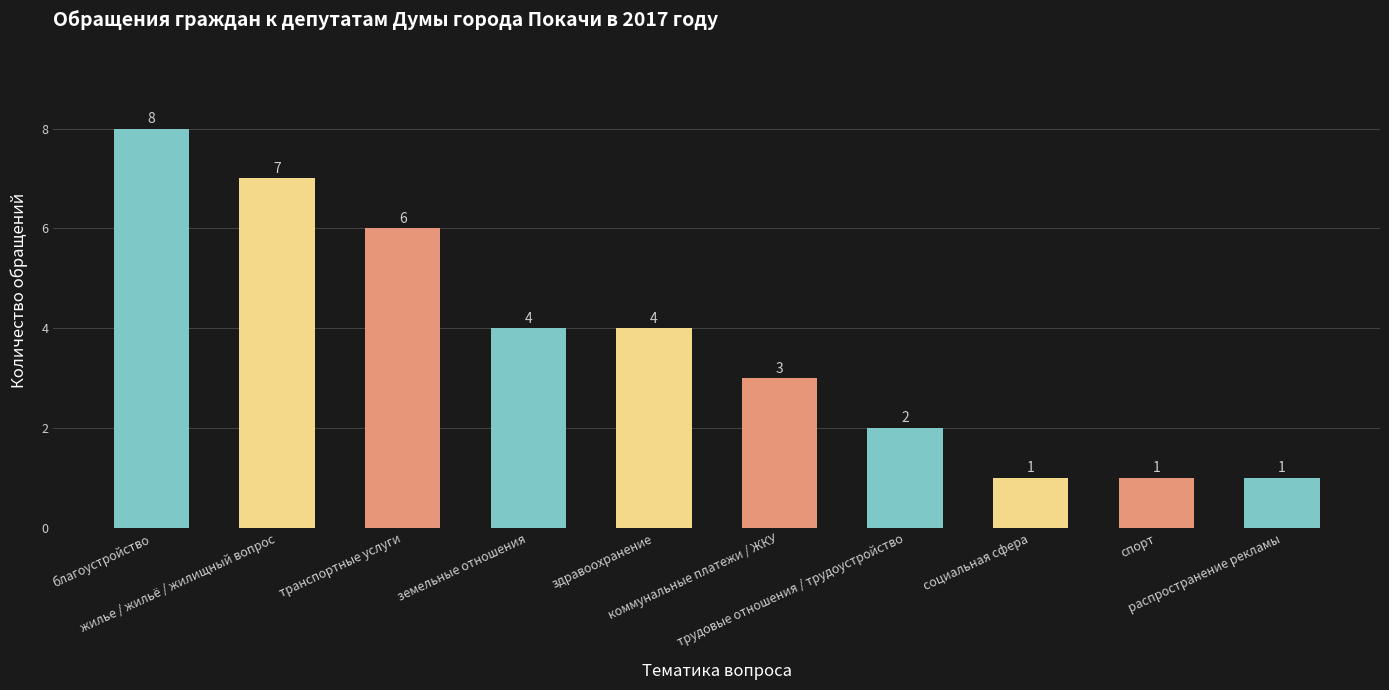

What is the greatest value displayed?

8